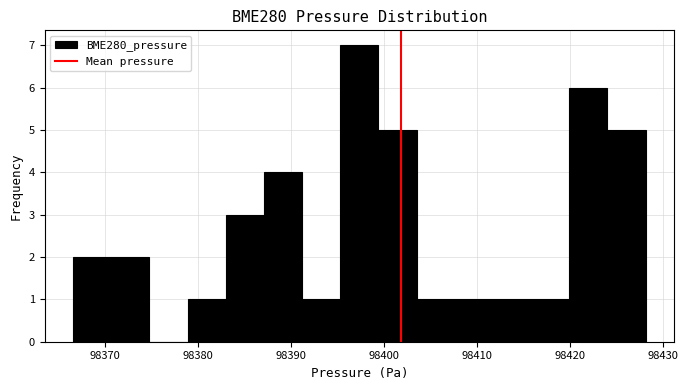

Reading left to right, list every bar in this chart as the range it spans on the x-axis followed by its height. Neither the bar edges nor the heights are printed on the chart, so give them approximately, as read against the axes.

98367 to 98371: 2
98371 to 98375: 2
98375 to 98379: 0
98379 to 98383: 1
98383 to 98387: 3
98387 to 98391: 4
98391 to 98395: 1
98395 to 98399: 7
98399 to 98403: 5
98403 to 98408: 1
98408 to 98412: 1
98412 to 98416: 1
98416 to 98420: 1
98420 to 98424: 6
98424 to 98428: 5